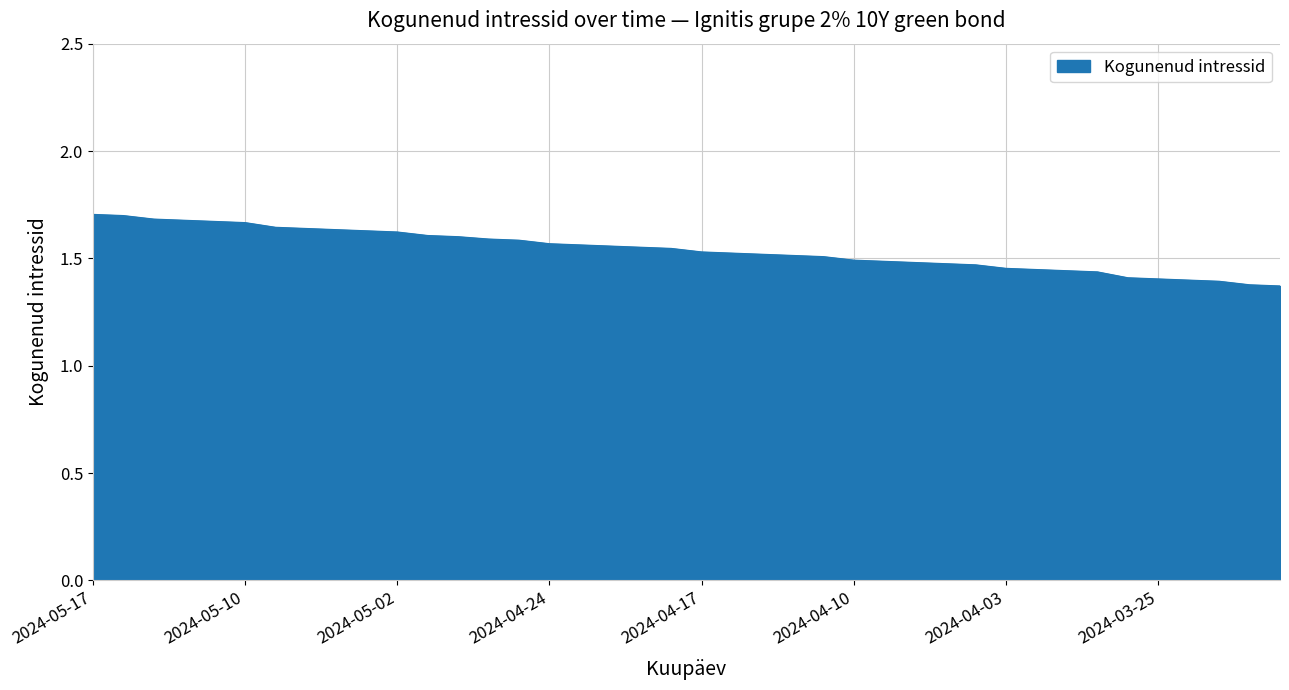

What is the difference between the maximum and minimum values?

0.3